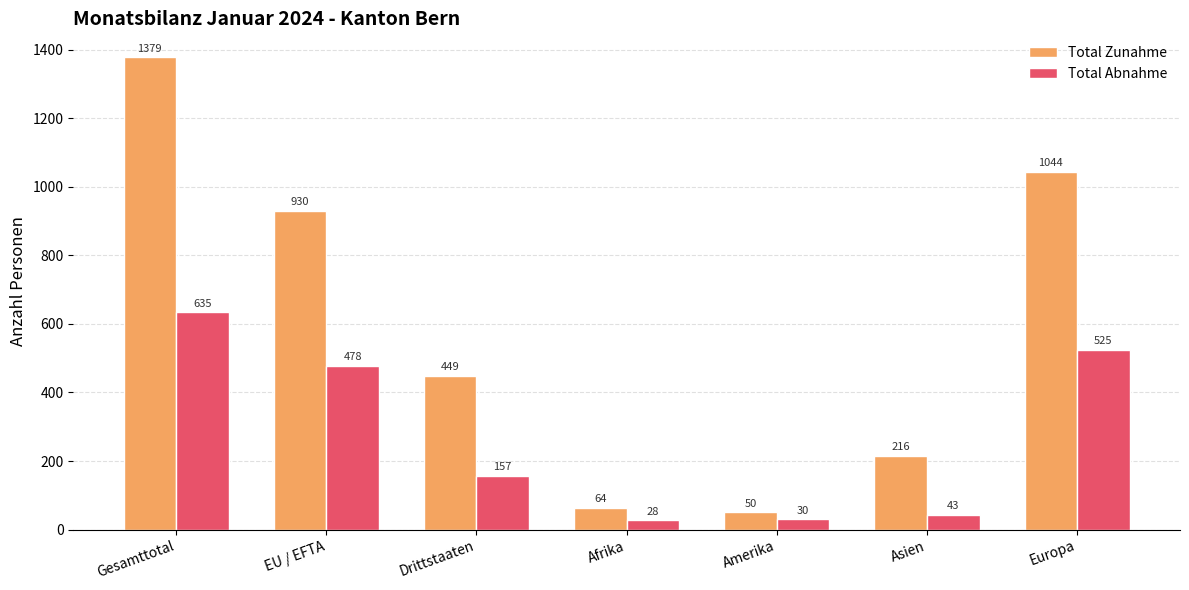

What is the smallest value displayed?

28